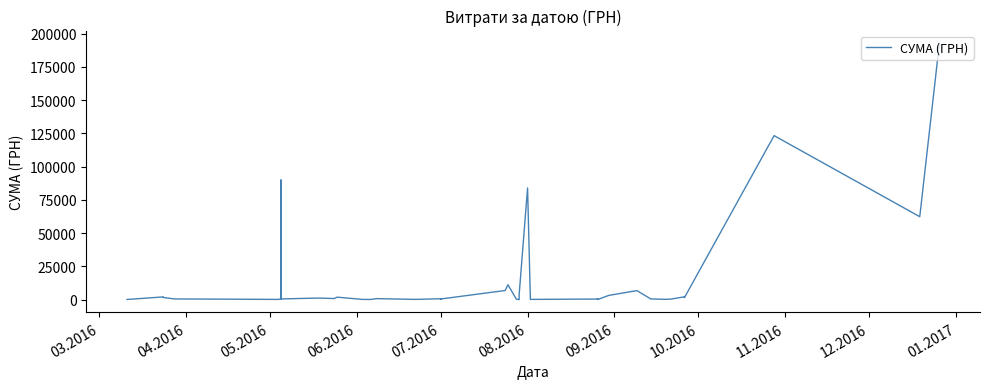

The value at 12 is 32.9. True or false?

False